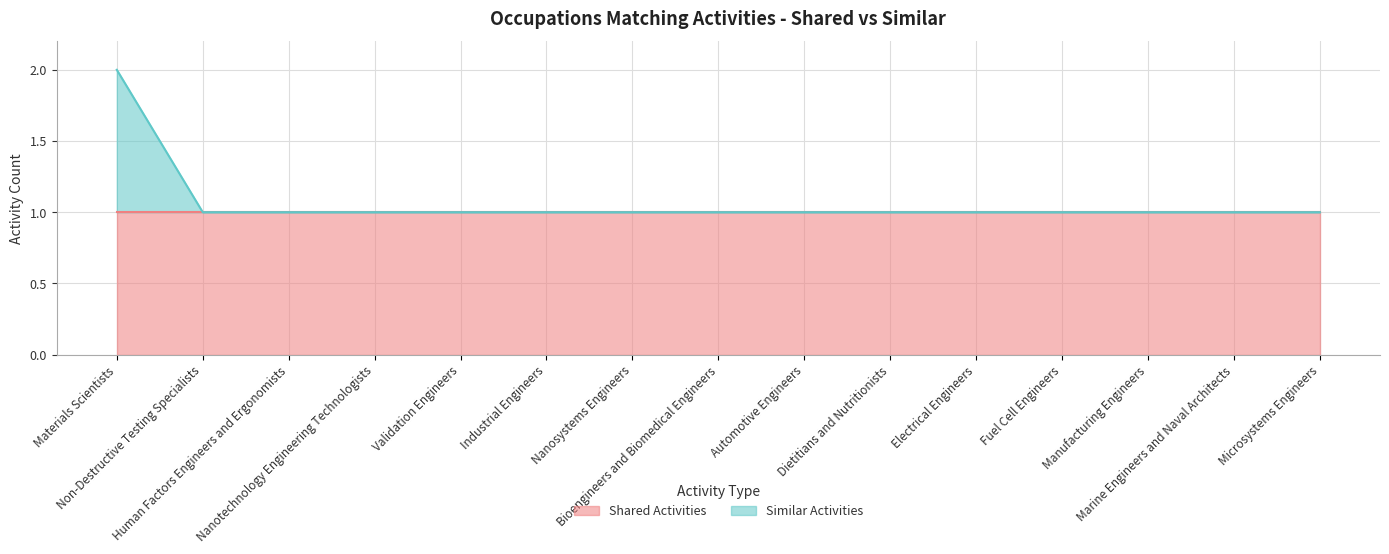

Reading right to left, extract all data points from this chart.

1	1	1	1	1	1	1	1	1	1	1	1	1	1	2